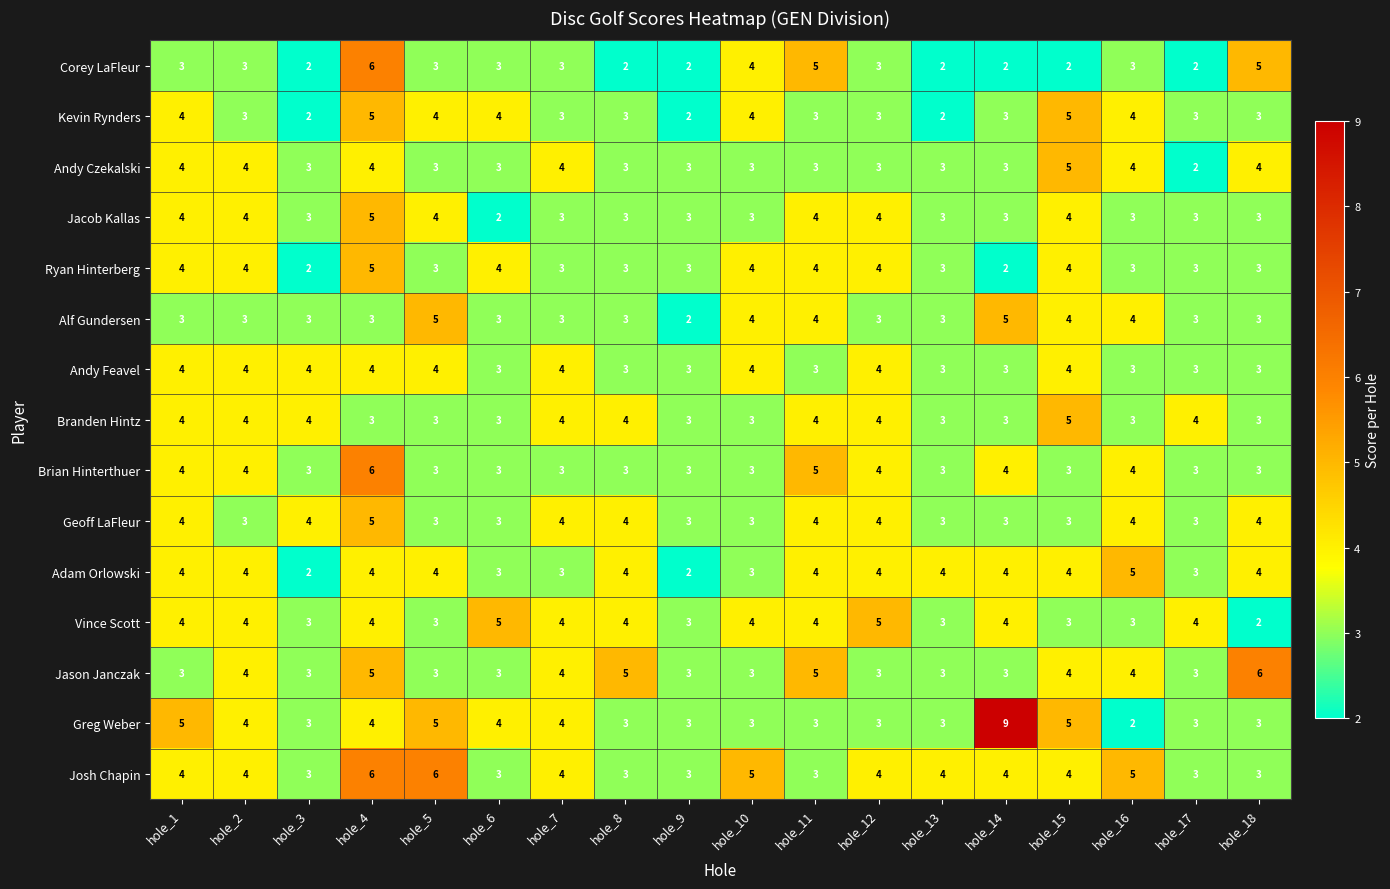

Which series has the largest range (max minus min)?

Greg Weber